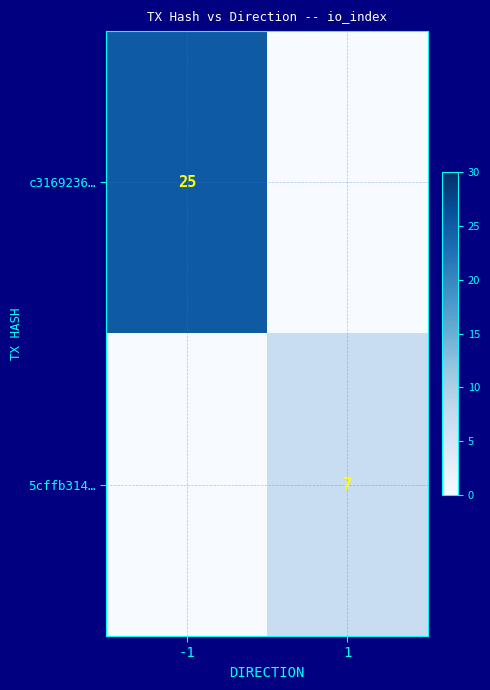

Is it true that 5cffb314… equals 7 at 1?

True